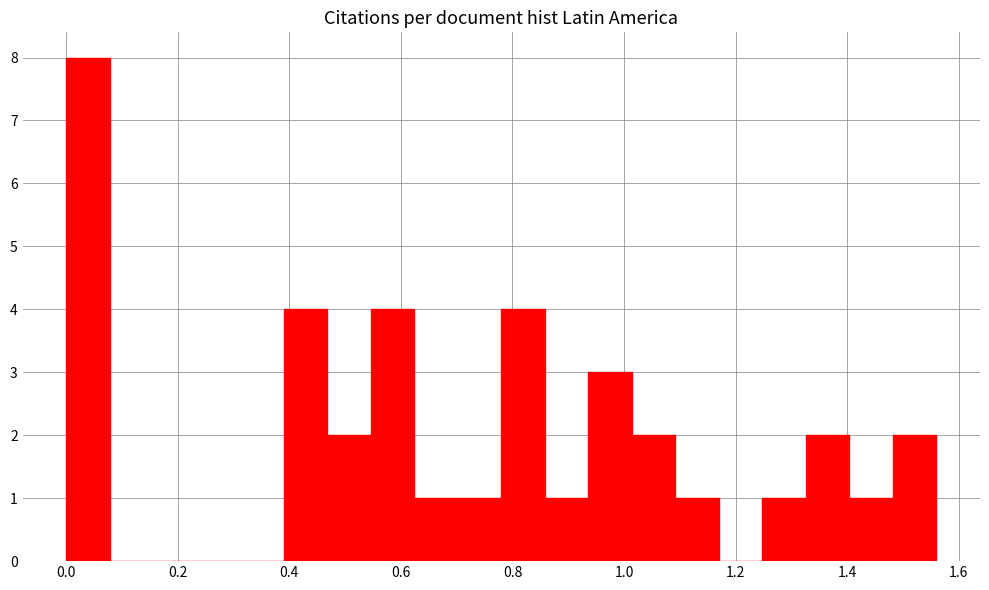

Around what value on the x-axis is the tallest bar? Give the approximate position of its centre, as read against the axis.

0.04